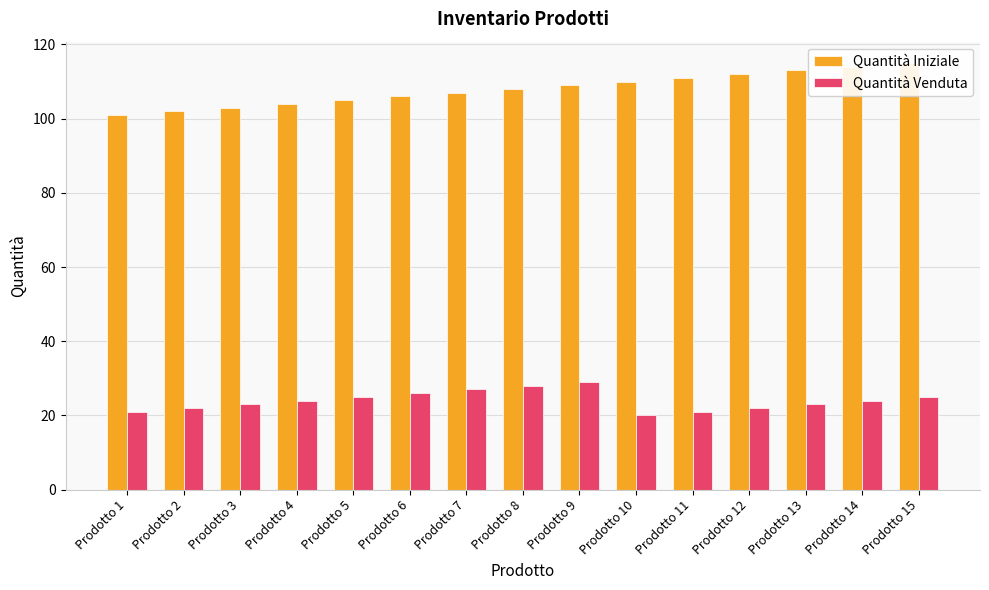

What value does the Quantità Venduta series have at Prodotto 9?

29